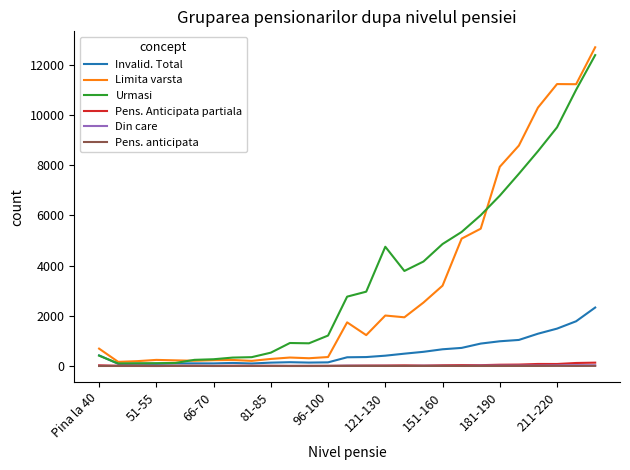

What is the maximum value shown in the chart?

12698